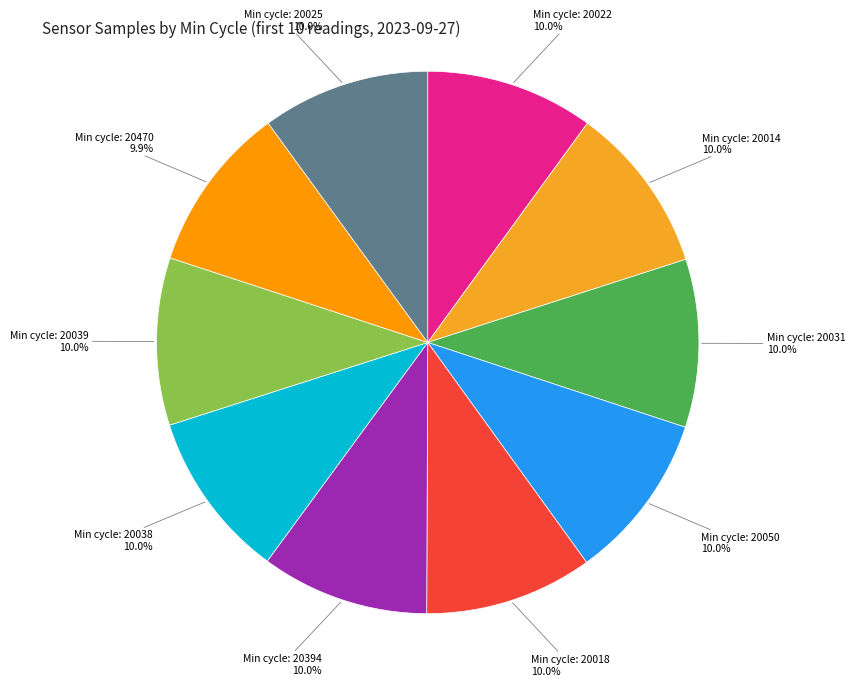

How many segments does this pie chart have?

10